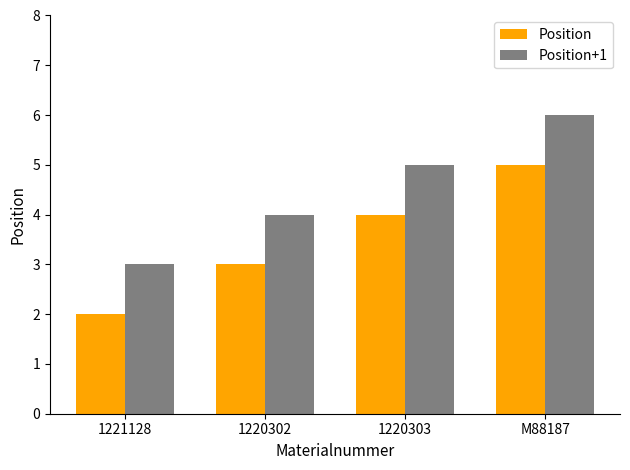

What is the sum of the Position+1 values at M88187 and 1220303?

11